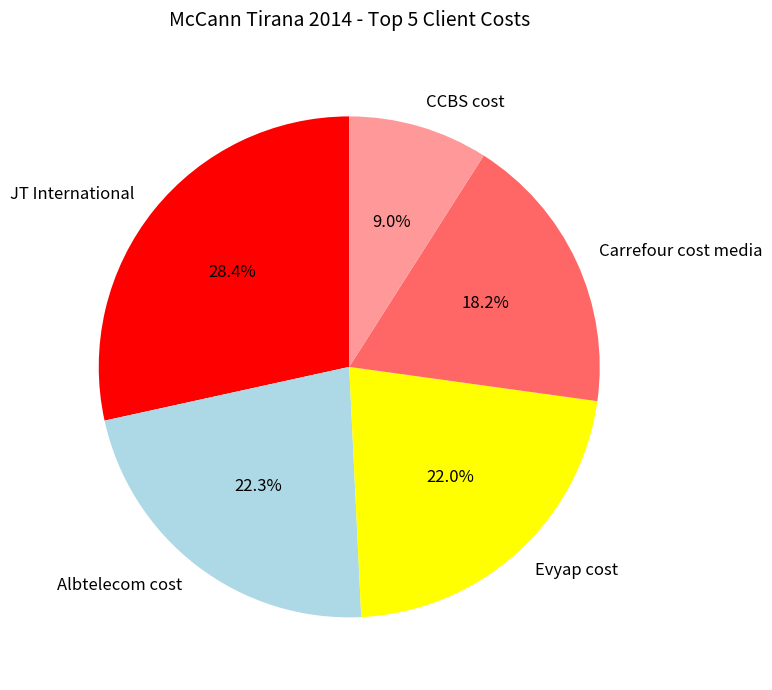

Is there any slice that represents more than half of the pie?

No